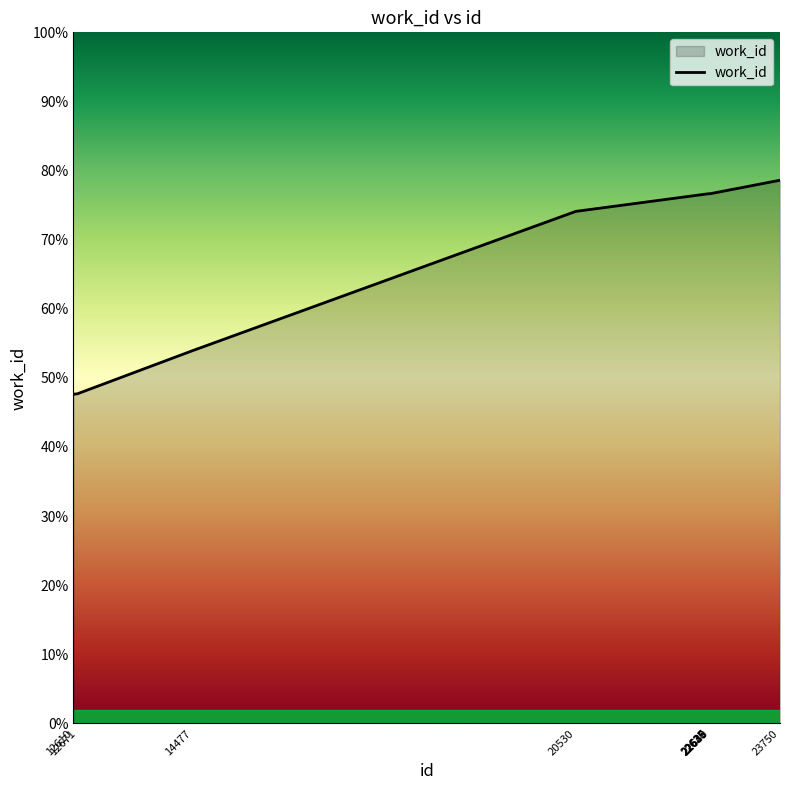

What is the greatest value displayed?

7860